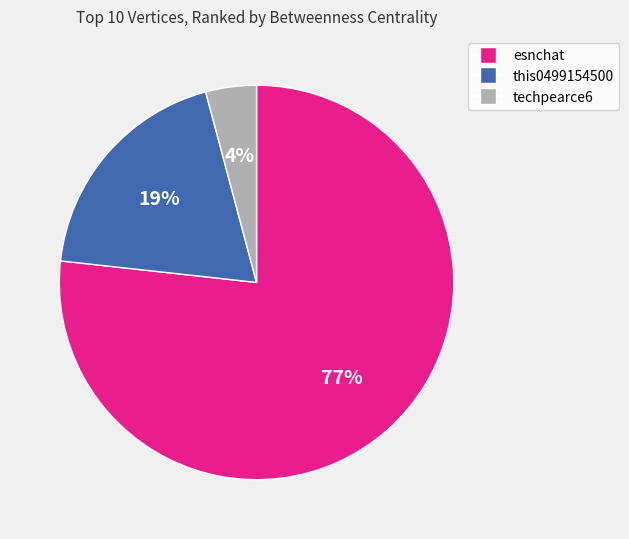

To the nearest percent, what is the average slice percentage?

33%